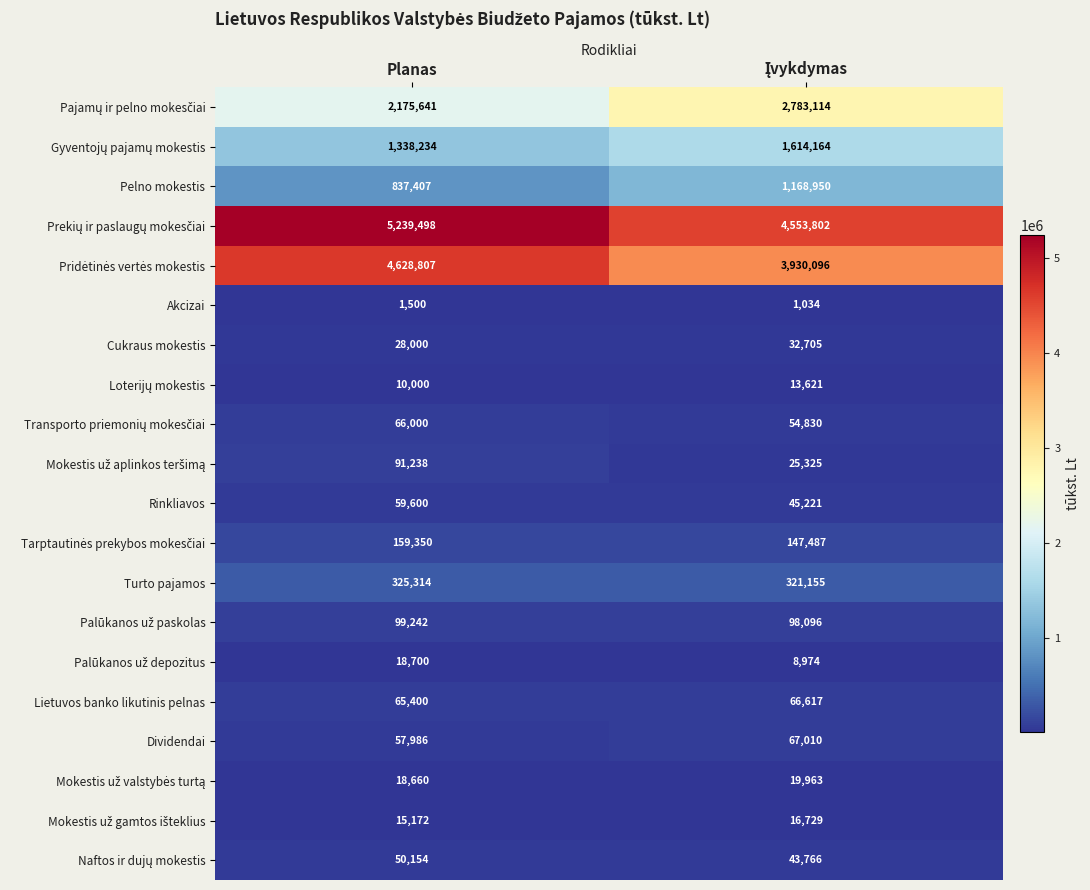

What is the difference between the maximum and minimum values in the Rinkliavos series?

14379